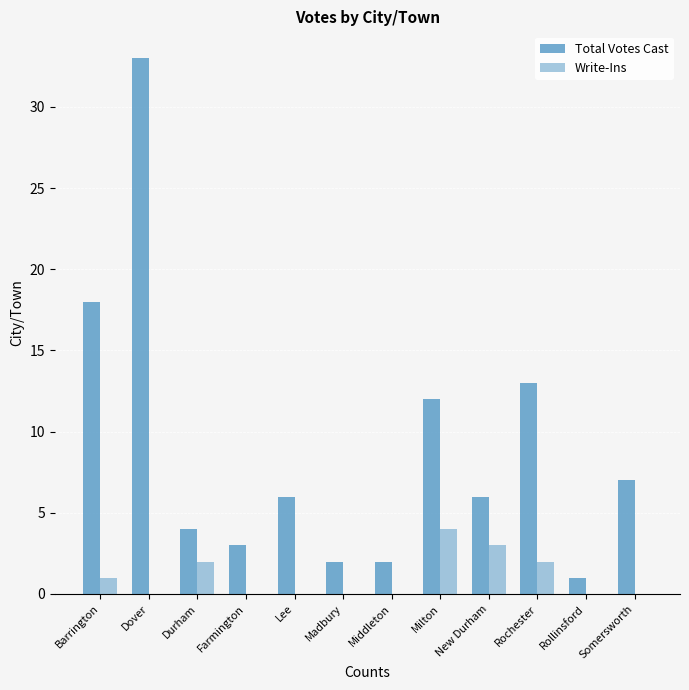

How many series are shown in this chart?

2